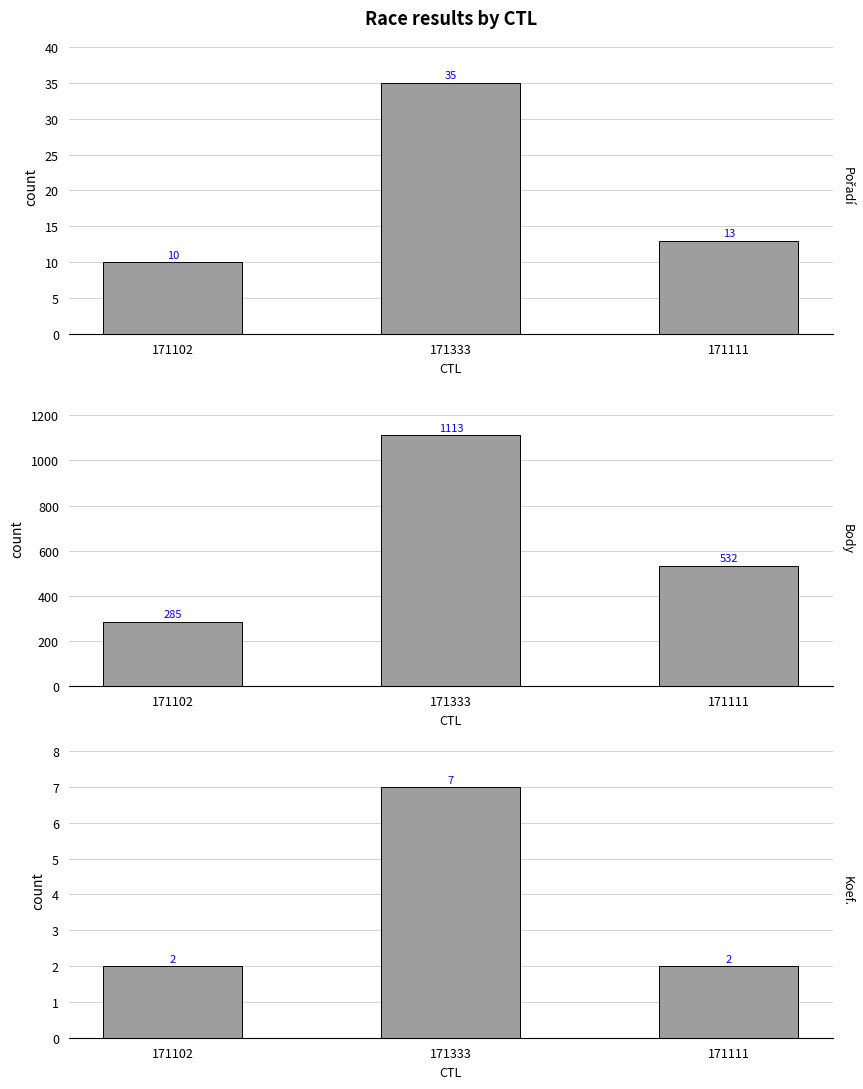

Which series has the largest range (max minus min)?

Body